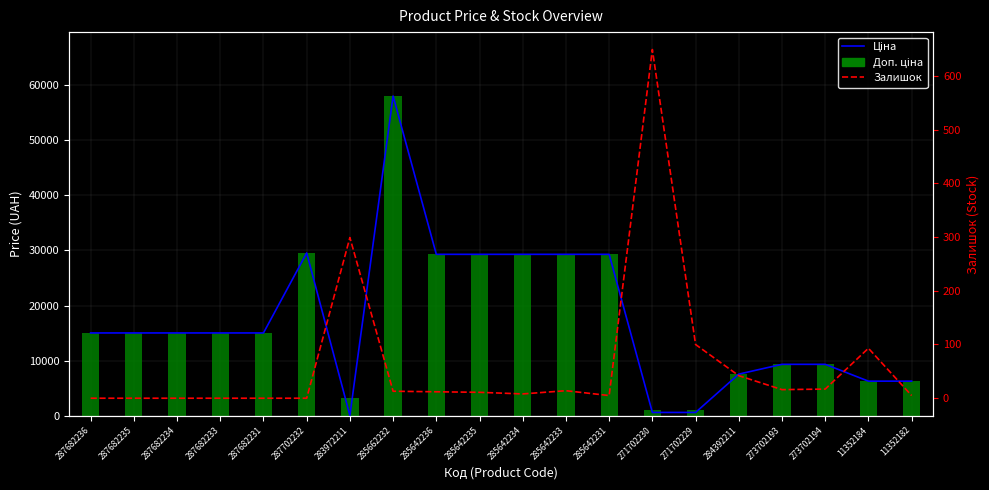

What value does the Ціна series have at 287682235?

15019.2